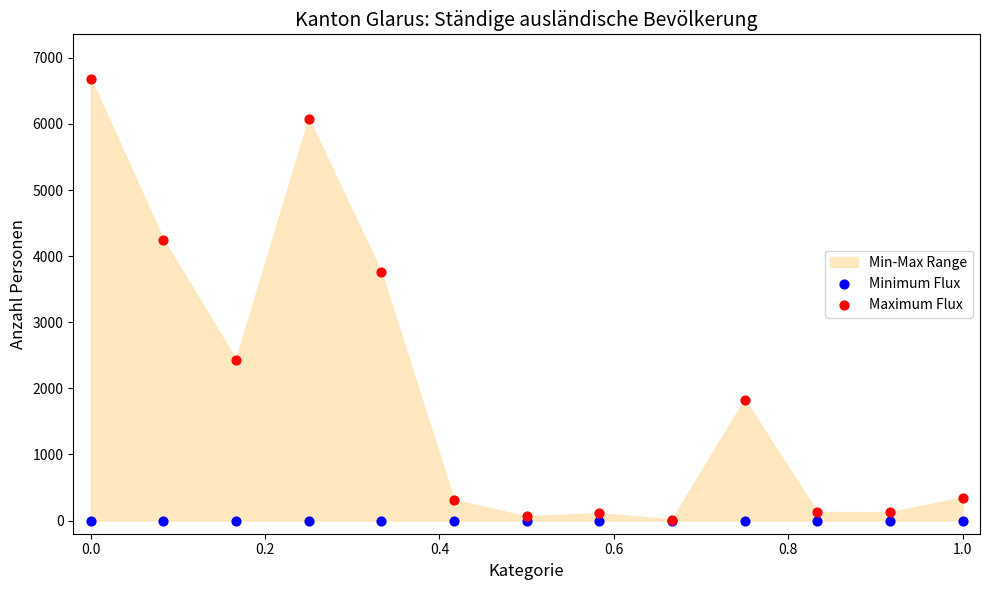

In the Maximum Flux series, what Y value is closest to 3351?

3755